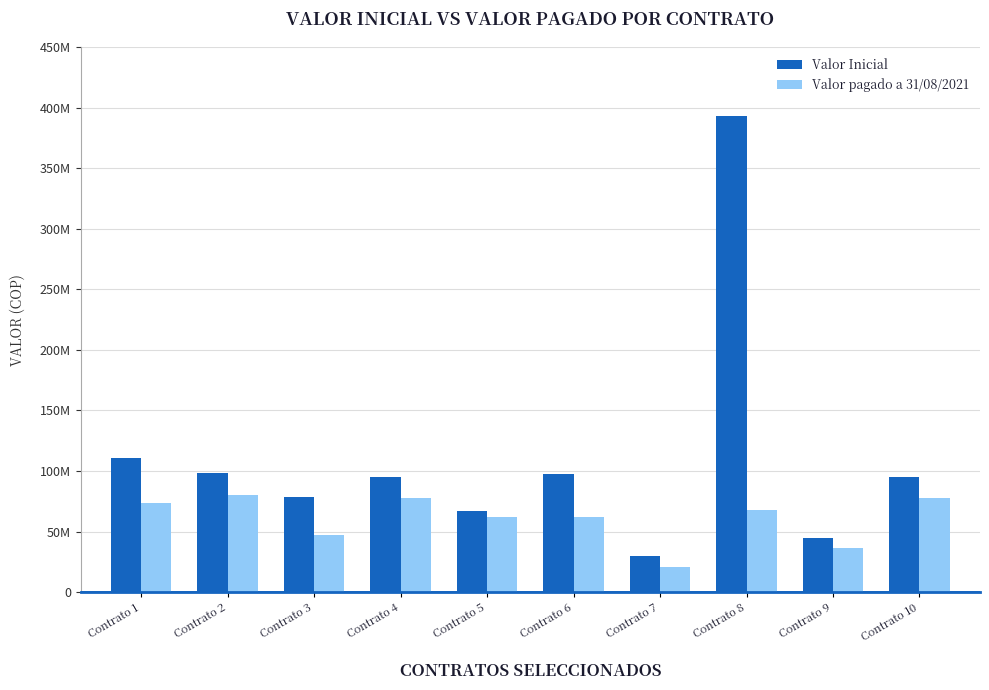

Rank the series at Contrato 7 from lowest to highest value.

Valor pagado a 31/08/2021, Valor Inicial